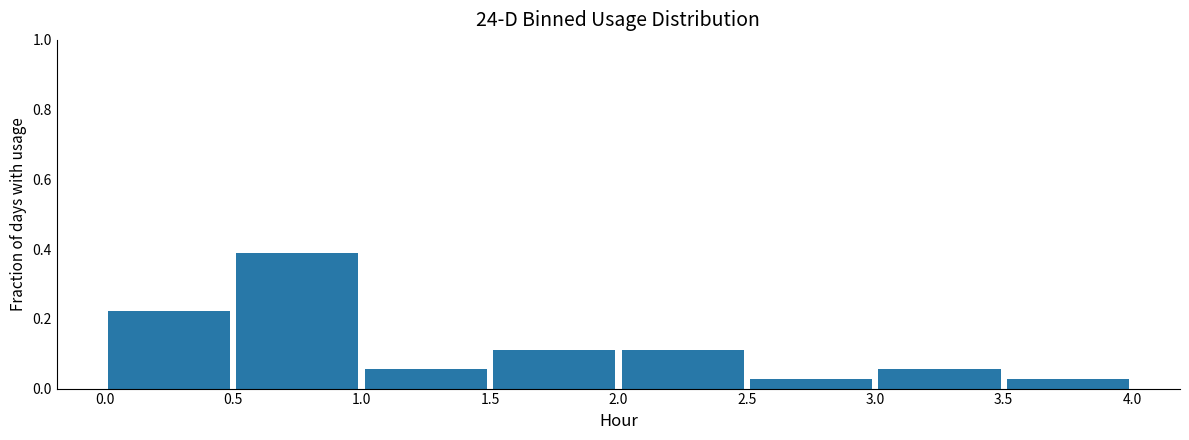

Reading left to right, transcribe this chart: for each bar, give the range it covers on the x-axis and its height. The values are not printed on the chart, so give them approximately, as read against the axis.

0.0 to 0.5: 0.22
0.5 to 1.0: 0.38
1.0 to 1.5: 0.06
1.5 to 2.0: 0.12
2.0 to 2.5: 0.12
2.5 to 3.0: 0.02
3.0 to 3.5: 0.06
3.5 to 4.0: 0.02